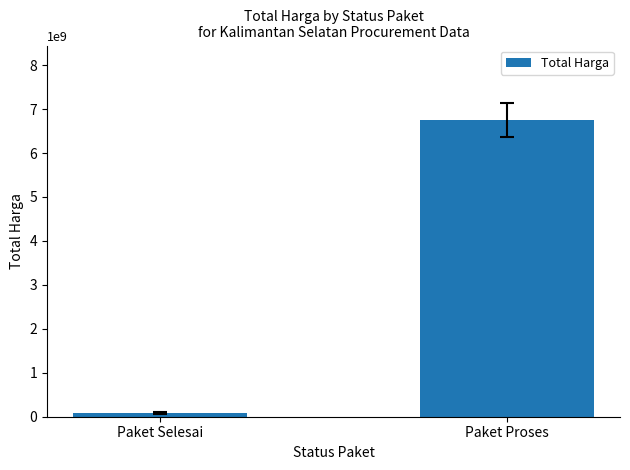

List the labels in order of value, largest first.

Paket Proses, Paket Selesai